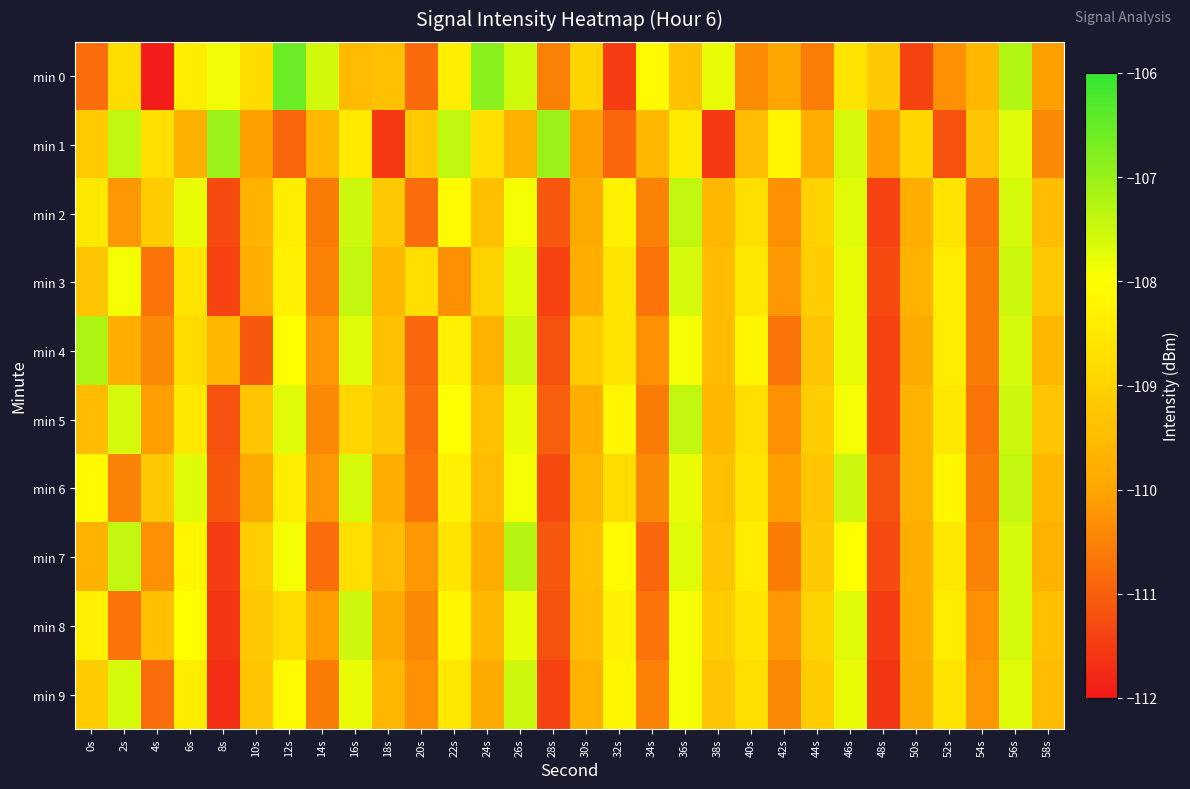

Reading left to right, extract all data points from this chart.

min 0: 0s=-110.8	2s=-108.8	4s=-111.9	6s=-108.4	8s=-107.9	10s=-108.8	12s=-106.6	14s=-107.6	16s=-109.5	18s=-109.4	20s=-110.8	22s=-108.4	24s=-106.8	26s=-107.5	28s=-110.5	30s=-109.0	32s=-111.5	34s=-108.1	36s=-109.4	38s=-107.8	40s=-110.4	42s=-110.0	44s=-110.6	46s=-108.6	48s=-109.2	50s=-111.4	52s=-110.3	54s=-109.6	56s=-107.2	58s=-110.1
min 1: 0s=-109.2	2s=-107.4	4s=-108.7	6s=-109.7	8s=-107.0	10s=-110.1	12s=-110.9	14s=-109.6	16s=-108.5	18s=-111.5	20s=-109.2	22s=-107.4	24s=-108.7	26s=-109.7	28s=-107.0	30s=-110.1	32s=-110.9	34s=-109.6	36s=-108.5	38s=-111.5	40s=-109.5	42s=-108.2	44s=-109.8	46s=-107.6	48s=-110.1	50s=-108.9	52s=-111.2	54s=-109.3	56s=-107.7	58s=-110.4
min 2: 0s=-108.5	2s=-110.2	4s=-109.1	6s=-107.8	8s=-111.3	10s=-109.7	12s=-108.4	14s=-110.6	16s=-107.5	18s=-109.2	20s=-110.8	22s=-108.1	24s=-109.4	26s=-107.9	28s=-111.1	30s=-109.9	32s=-108.3	34s=-110.5	36s=-107.4	38s=-109.6	40s=-108.7	42s=-110.3	44s=-109.0	46s=-107.7	48s=-111.4	50s=-109.8	52s=-108.6	54s=-110.7	56s=-107.6	58s=-109.5
min 3: 0s=-109.3	2s=-107.9	4s=-110.7	6s=-108.6	8s=-111.4	10s=-109.8	12s=-108.3	14s=-110.5	16s=-107.4	18s=-109.6	20s=-108.7	22s=-110.3	24s=-109.0	26s=-107.7	28s=-111.4	30s=-109.8	32s=-108.6	34s=-110.7	36s=-107.6	38s=-109.5	40s=-108.5	42s=-110.2	44s=-109.1	46s=-107.8	48s=-111.3	50s=-109.7	52s=-108.4	54s=-110.6	56s=-107.5	58s=-109.2
min 4: 0s=-107.2	2s=-109.8	4s=-110.4	6s=-108.8	8s=-109.6	10s=-111.1	12s=-108.0	14s=-110.2	16s=-107.7	18s=-109.4	20s=-110.9	22s=-108.3	24s=-109.7	26s=-107.5	28s=-111.2	30s=-109.1	32s=-108.6	34s=-110.3	36s=-107.9	38s=-109.5	40s=-108.2	42s=-110.7	44s=-109.3	46s=-107.8	48s=-111.4	50s=-109.9	52s=-108.4	54s=-110.6	56s=-107.6	58s=-109.6
min 5: 0s=-109.5	2s=-107.6	4s=-110.1	6s=-108.5	8s=-111.2	10s=-109.3	12s=-107.7	14s=-110.4	16s=-108.9	18s=-109.2	20s=-110.8	22s=-108.0	24s=-109.4	26s=-107.8	28s=-111.0	30s=-109.8	32s=-108.2	34s=-110.6	36s=-107.4	38s=-109.6	40s=-108.7	42s=-110.3	44s=-109.1	46s=-107.9	48s=-111.4	50s=-109.7	52s=-108.5	54s=-110.7	56s=-107.5	58s=-109.3
min 6: 0s=-108.1	2s=-110.5	4s=-109.2	6s=-107.7	8s=-111.1	10s=-109.9	12s=-108.4	14s=-110.2	16s=-107.6	18s=-109.8	20s=-110.7	22s=-108.3	24s=-109.5	26s=-107.9	28s=-111.3	30s=-109.6	32s=-108.8	34s=-110.4	36s=-107.8	38s=-109.4	40s=-108.6	42s=-110.1	44s=-109.3	46s=-107.5	48s=-111.2	50s=-109.7	52s=-108.2	54s=-110.6	56s=-107.4	58s=-109.6
min 7: 0s=-109.7	2s=-107.4	4s=-110.3	6s=-108.2	8s=-111.5	10s=-109.1	12s=-107.9	14s=-110.8	16s=-108.7	18s=-109.5	20s=-110.2	22s=-108.6	24s=-109.8	26s=-107.3	28s=-111.1	30s=-109.4	32s=-108.1	34s=-110.9	36s=-107.7	38s=-109.3	40s=-108.4	42s=-110.6	44s=-109.2	46s=-108.0	48s=-111.3	50s=-109.8	52s=-108.5	54s=-110.5	56s=-107.6	58s=-109.7
min 8: 0s=-108.3	2s=-110.7	4s=-109.4	6s=-108.0	8s=-111.6	10s=-109.2	12s=-108.8	14s=-110.1	16s=-107.5	18s=-109.9	20s=-110.4	22s=-108.2	24s=-109.6	26s=-107.8	28s=-111.2	30s=-109.5	32s=-108.3	34s=-110.7	36s=-107.9	38s=-109.1	40s=-108.6	42s=-110.2	44s=-109.0	46s=-107.7	48s=-111.5	50s=-109.8	52s=-108.4	54s=-110.3	56s=-107.6	58s=-109.4
min 9: 0s=-109.1	2s=-107.6	4s=-110.8	6s=-108.4	8s=-111.7	10s=-109.3	12s=-108.1	14s=-110.6	16s=-107.8	18s=-109.6	20s=-110.3	22s=-108.5	24s=-109.9	26s=-107.5	28s=-111.4	30s=-109.7	32s=-108.2	34s=-110.5	36s=-107.9	38s=-109.3	40s=-108.7	42s=-110.4	44s=-109.1	46s=-107.8	48s=-111.6	50s=-109.9	52s=-108.6	54s=-110.2	56s=-107.7	58s=-109.5